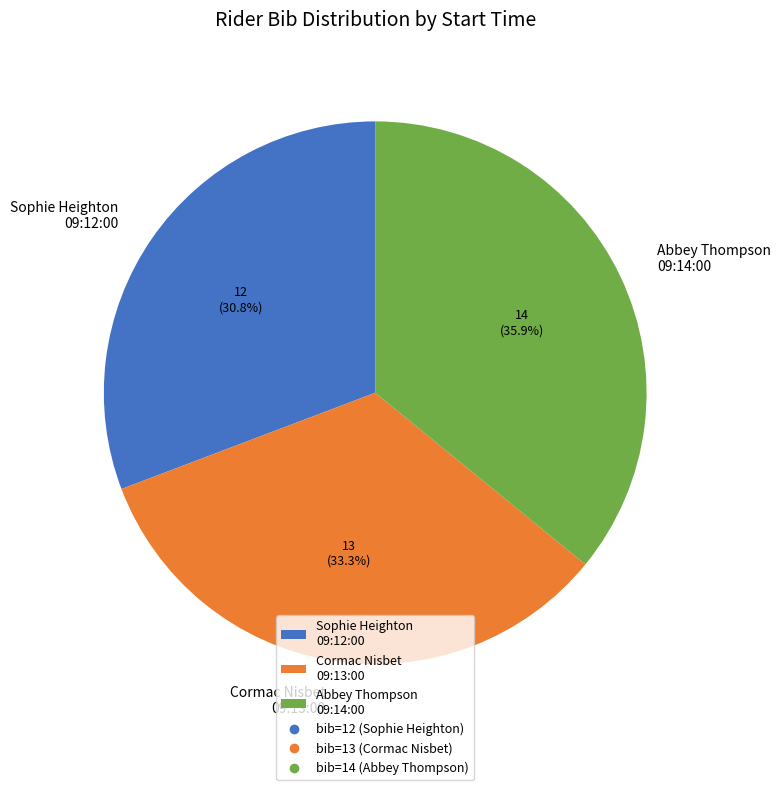

Which has a higher value, Sophie Heighton 09:12:00 or Cormac Nisbet 09:13:00?

Cormac Nisbet 09:13:00